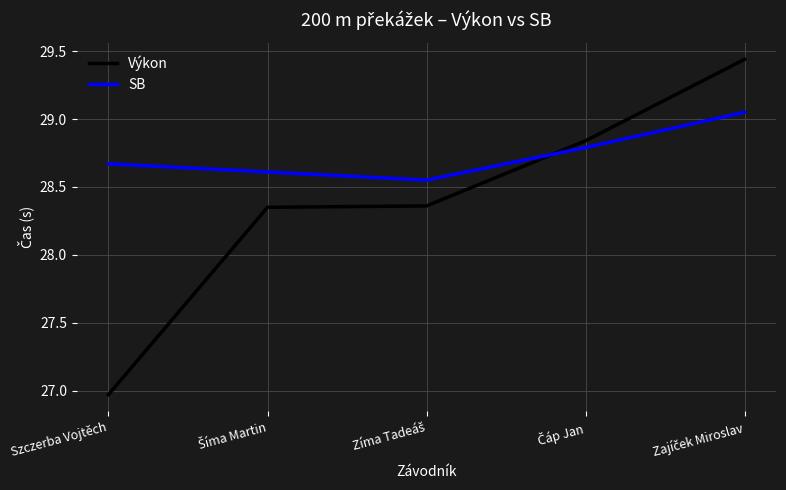

List the series in order of their peak value, lowest first.

SB, Výkon